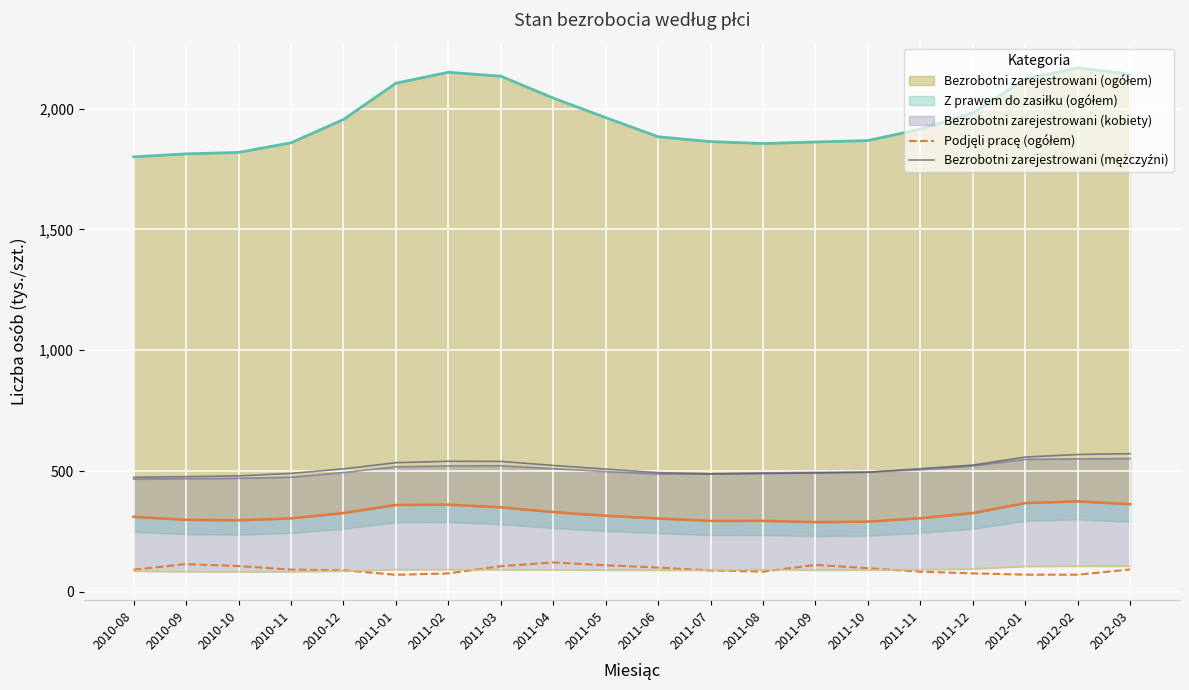

The Podjęli pracę (ogółem) series shows 83.7 at 2011-11. True or false?

True